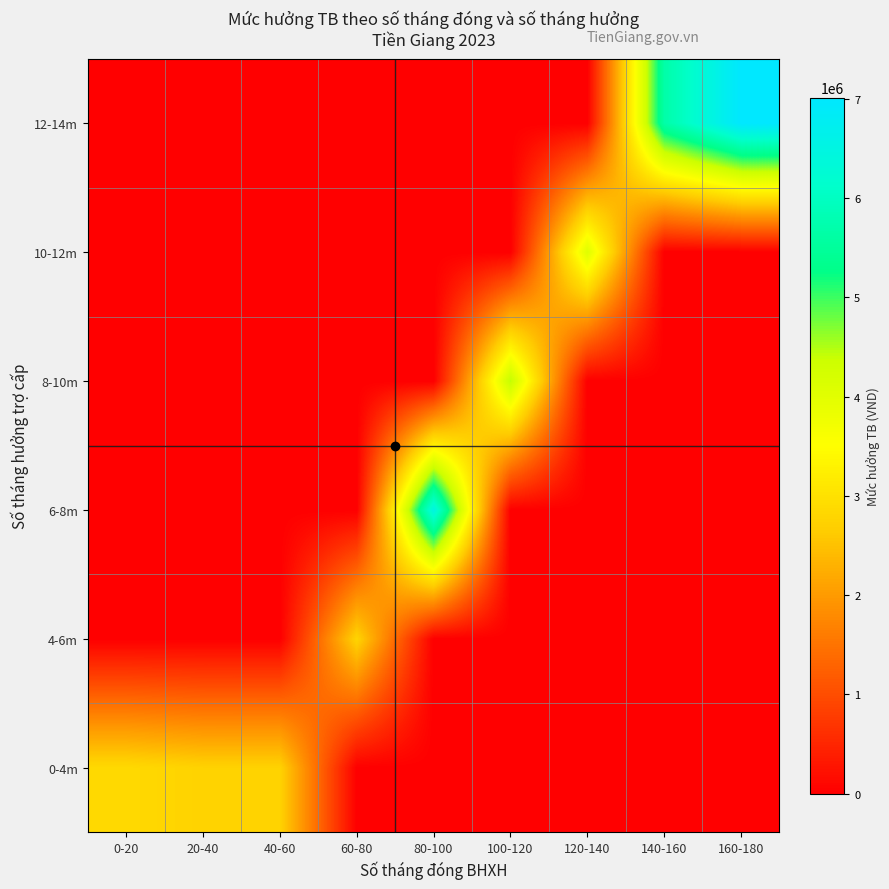

At how many categories does at least one series exceed 3387033?

5